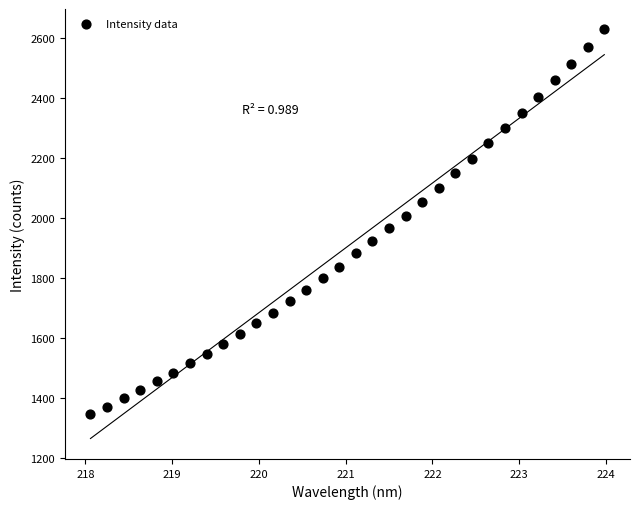

What is the range of X values (max minus min)?

5.9